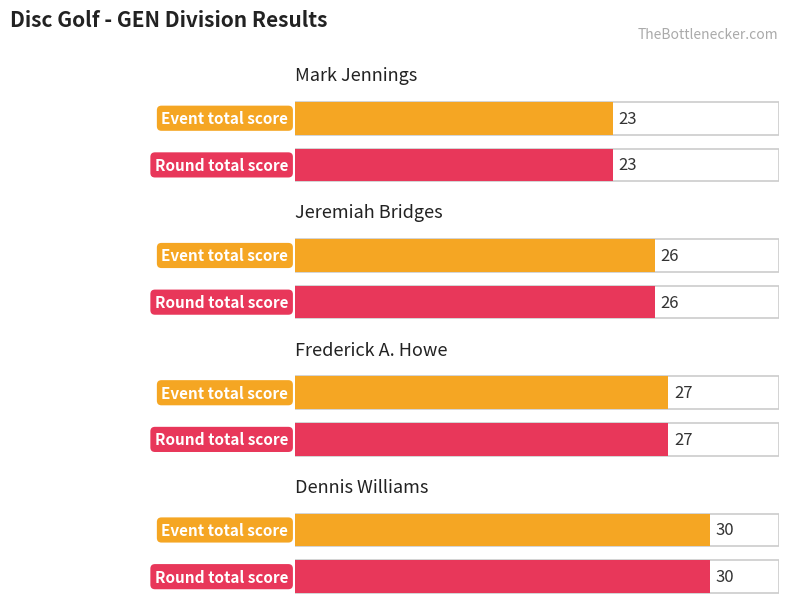

The round_total_score series shows 30 at Dennis Williams. True or false?

True